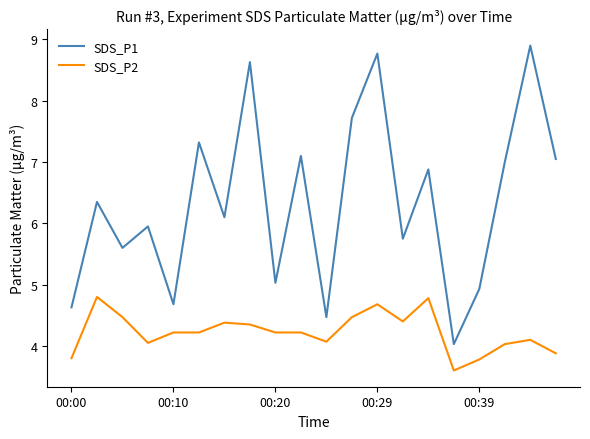

What is the average value of the SDS_P1 series?

6.3